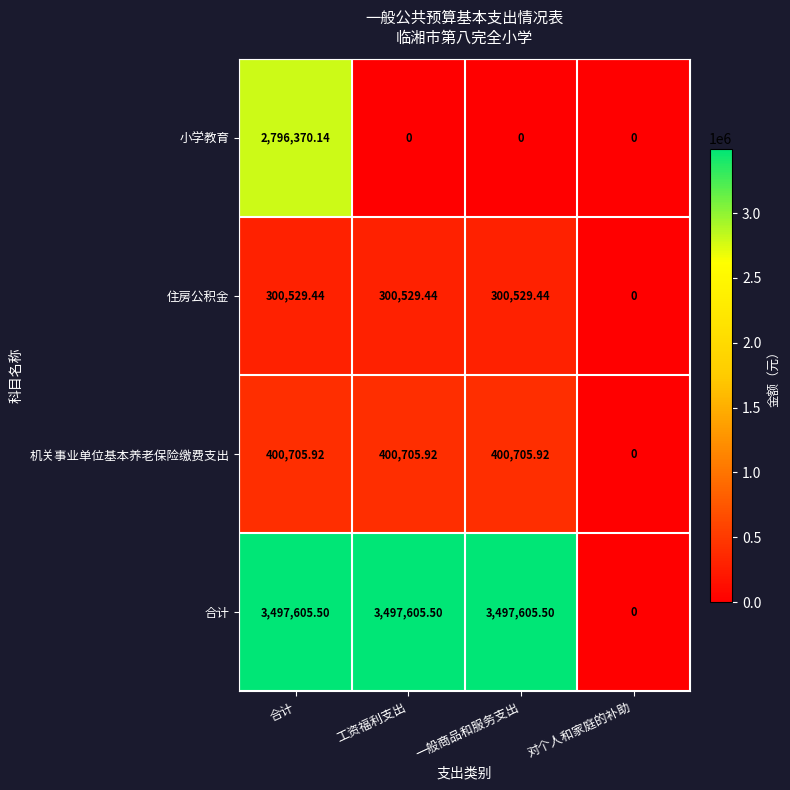

At which category is the sum across all series the highest?

合计